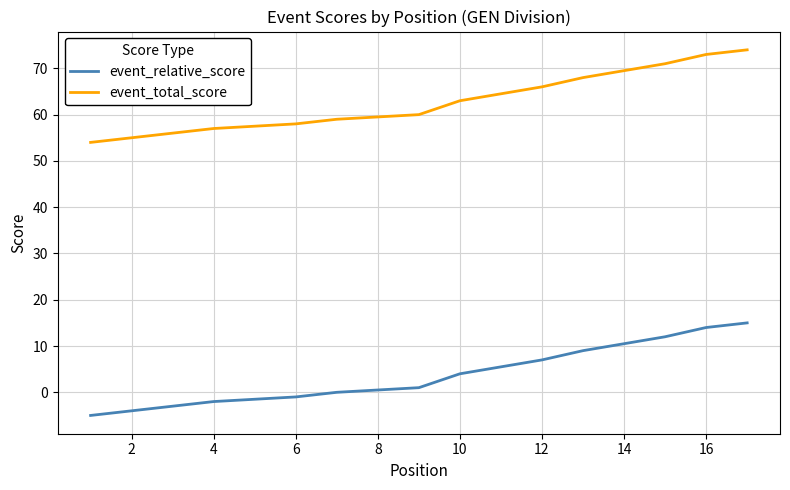

True or false: event_relative_score and event_total_score intersect in this chart.

False